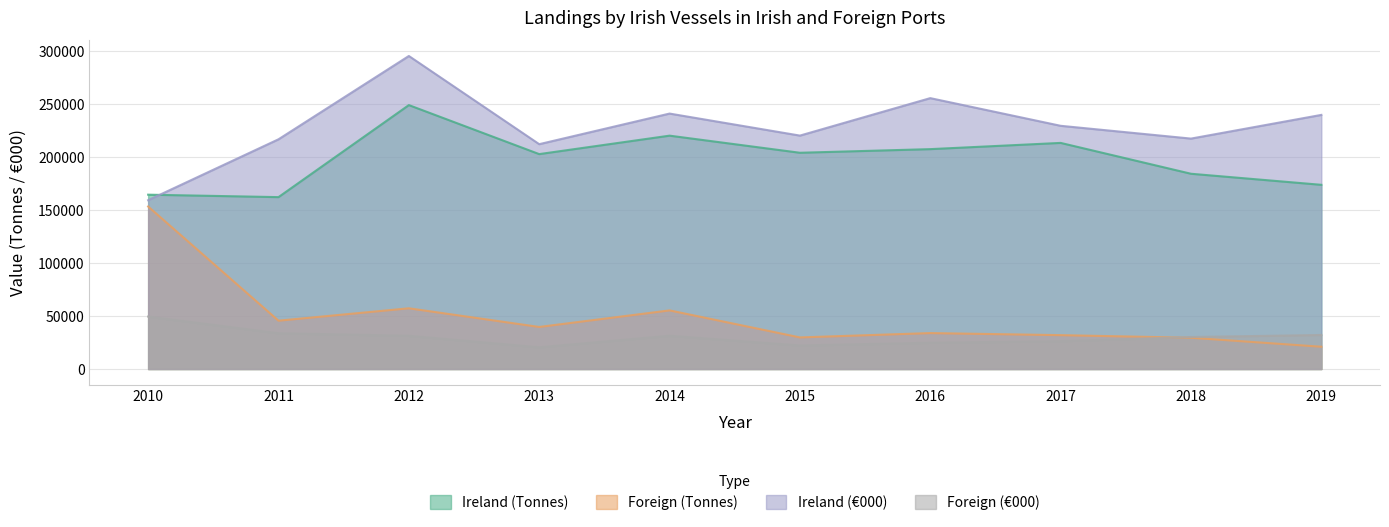

True or false: Ireland (€000) and Foreign (€000) cross at least once.

False